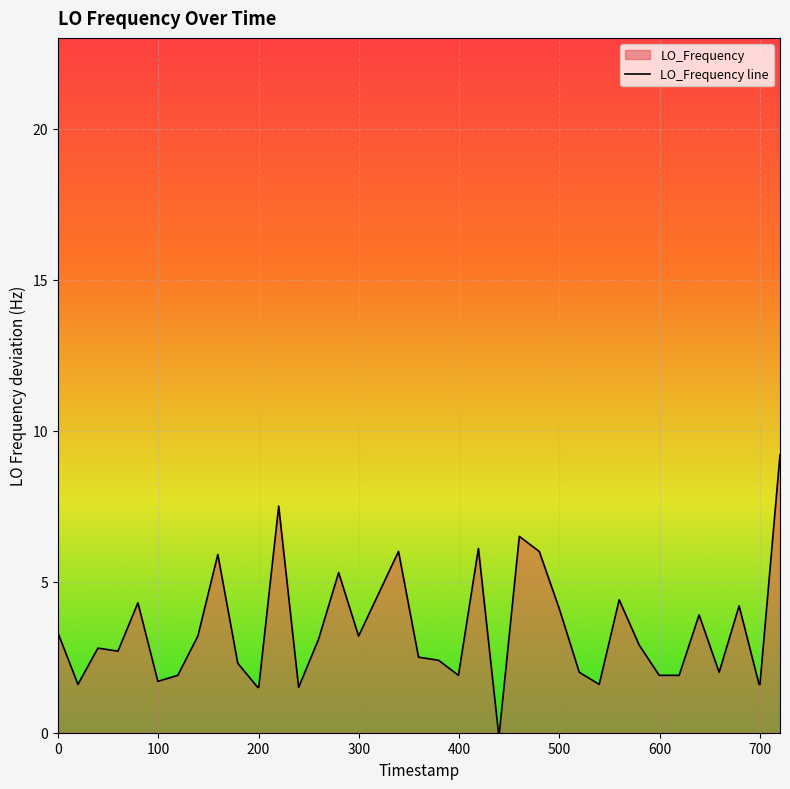

Does the chart display data point markers on the line(s)?

No